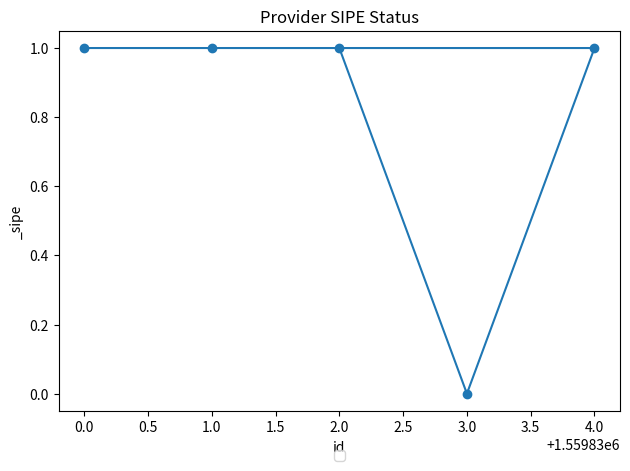

Where is the data nearest to the value 0?

3.0